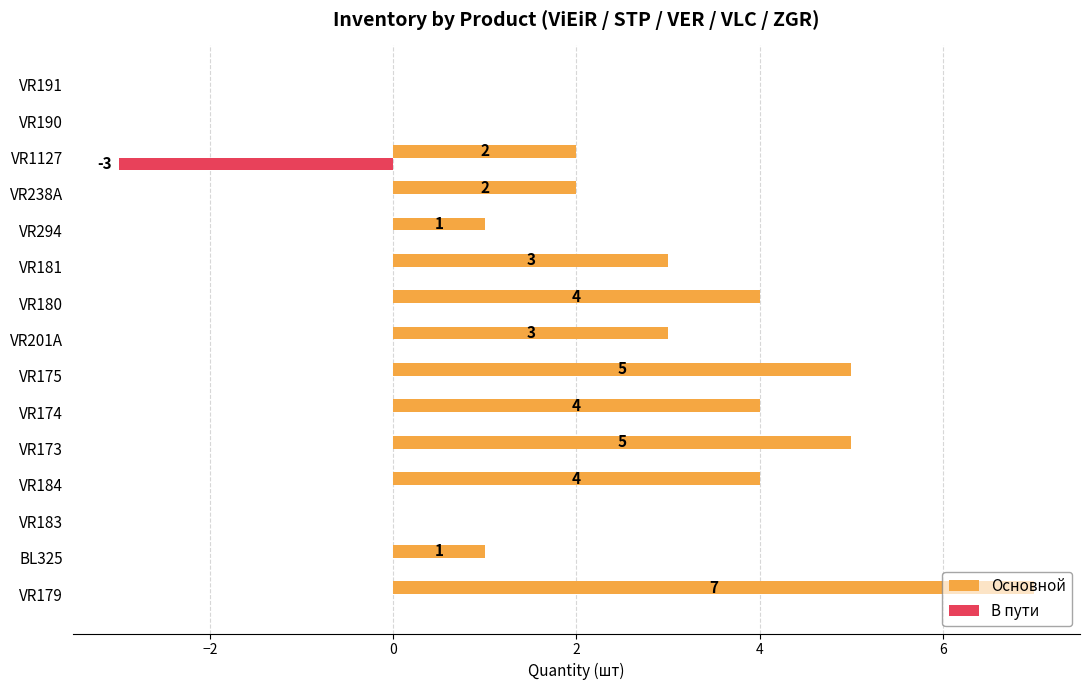

What are all the series names shown in the legend?

Основной, В пути